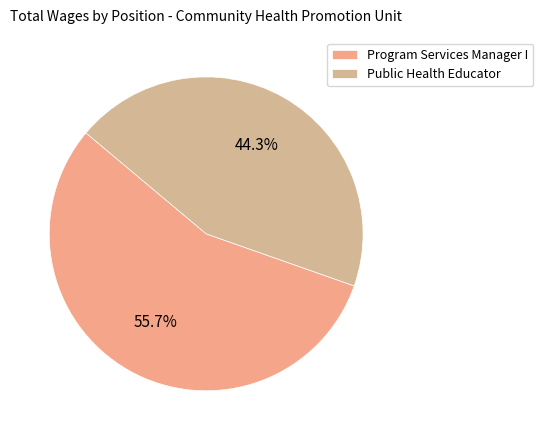

True or false: Program Services Manager I accounts for 56% of the total.

True